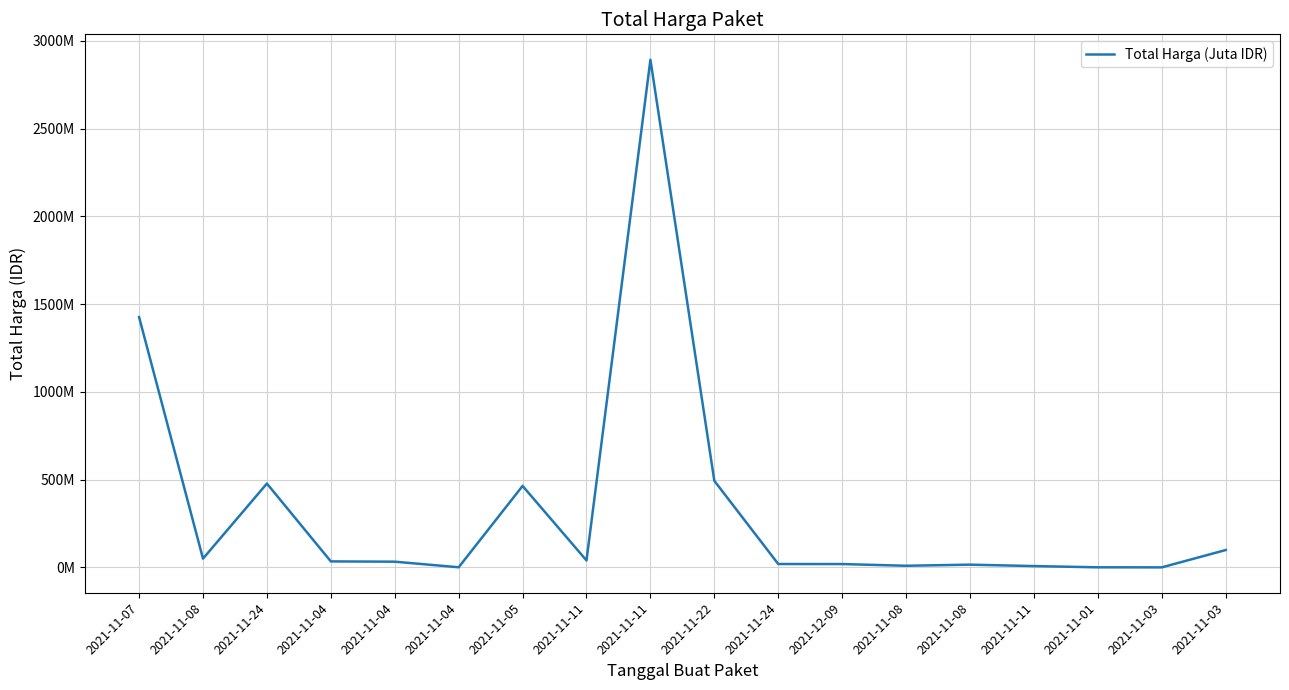

Does the chart have visible grid lines?

Yes